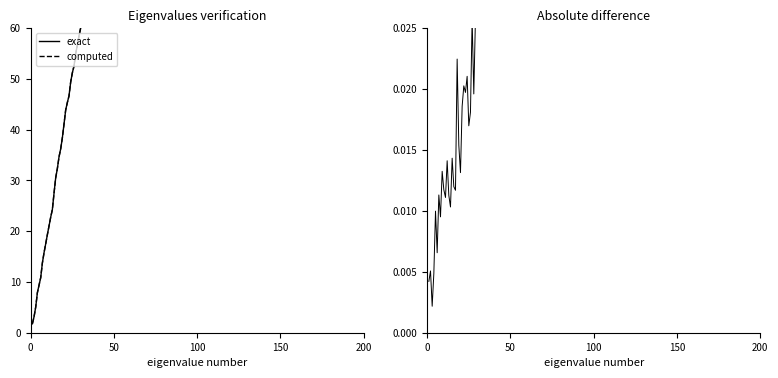

What is the lowest value of the exact series?

1.8